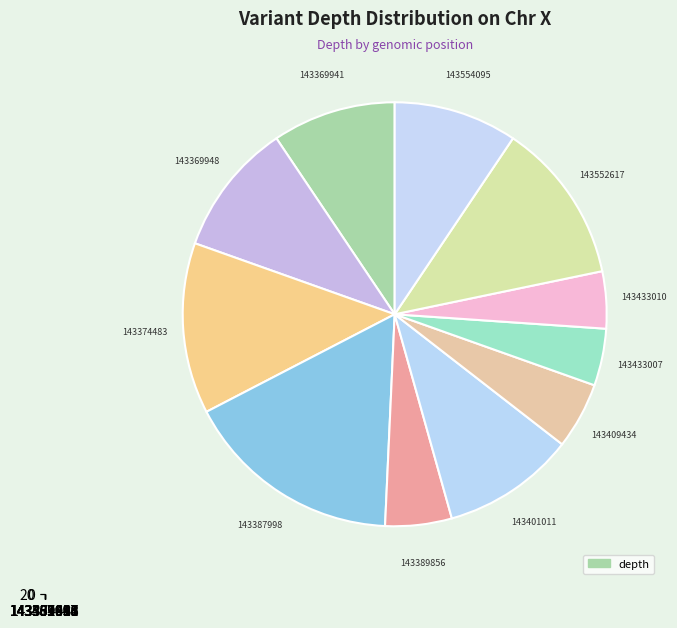

Which category has the smallest portion of the pie?

143433007